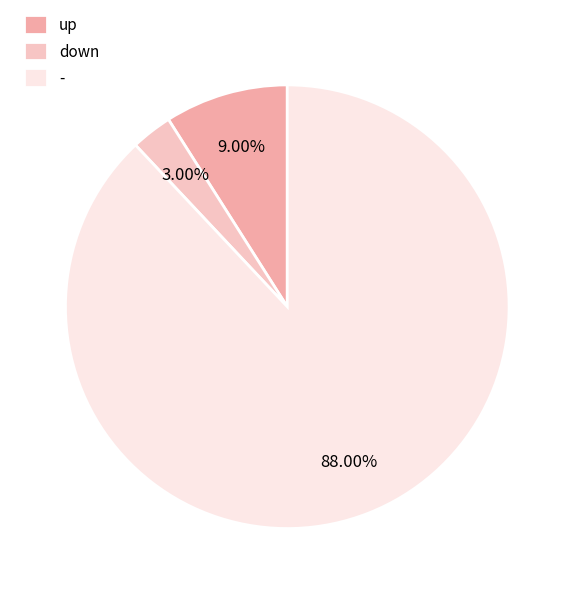

Does down represent more than half of the total?

No